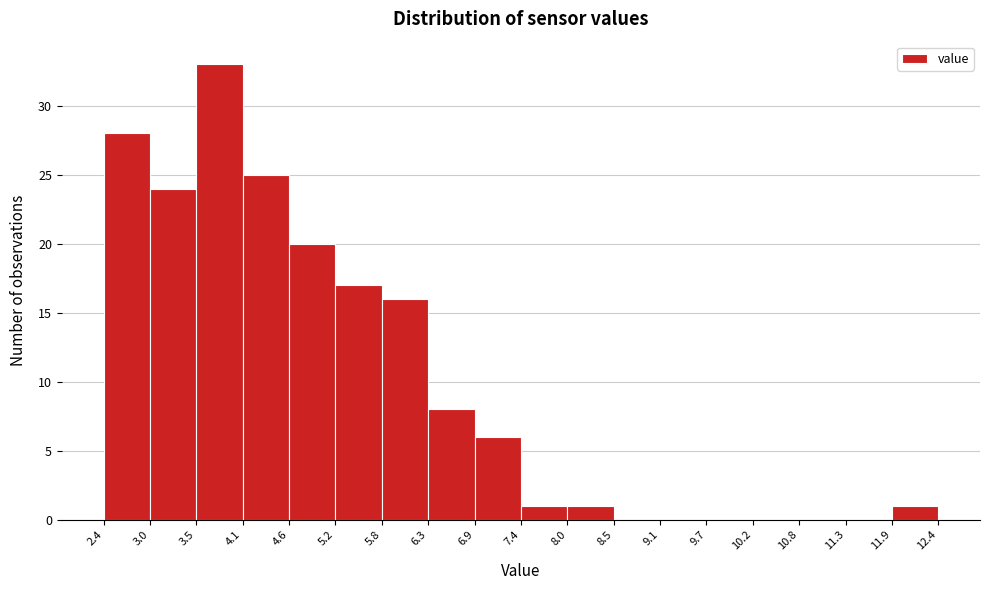

Reading left to right, transcribe this chart: for each bar, give the range it covers on the x-axis and its height. The values are not printed on the chart, so give them approximately, as read against the axis.

2.4 to 3.0: 28
3.0 to 3.5: 24
3.5 to 4.1: 33
4.1 to 4.6: 25
4.6 to 5.2: 20
5.2 to 5.8: 17
5.8 to 6.3: 16
6.3 to 6.9: 8
6.9 to 7.4: 6
7.4 to 8.0: 1
8.0 to 8.5: 1
8.5 to 9.1: 0
9.1 to 9.7: 0
9.7 to 10.2: 0
10.2 to 10.8: 0
10.8 to 11.3: 0
11.3 to 11.9: 0
11.9 to 12.4: 1